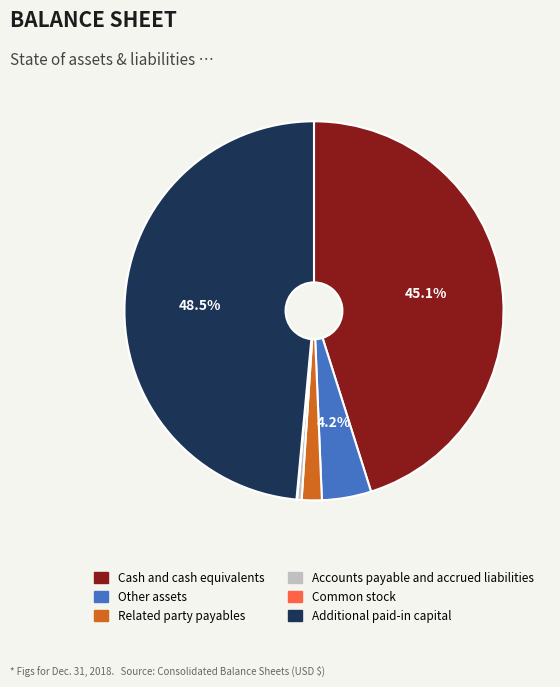

Which category has the biggest portion of the pie?

Additional paid-in capital